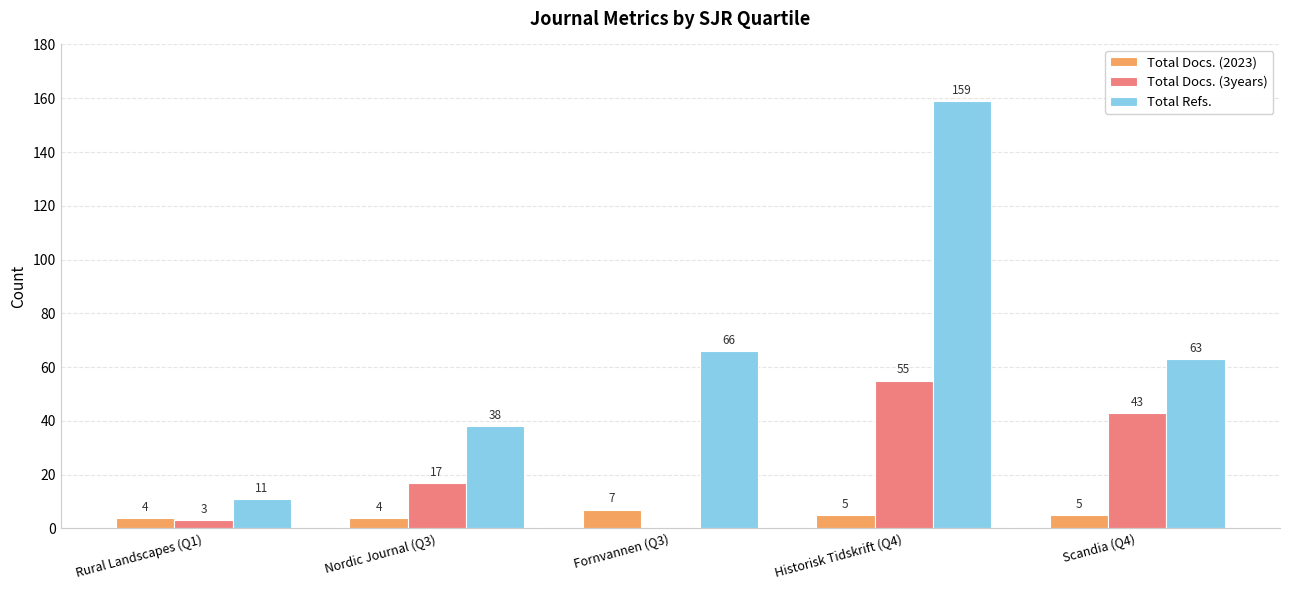

At which label does Total Refs. first exceed 63?

Fornvannen (Q3)